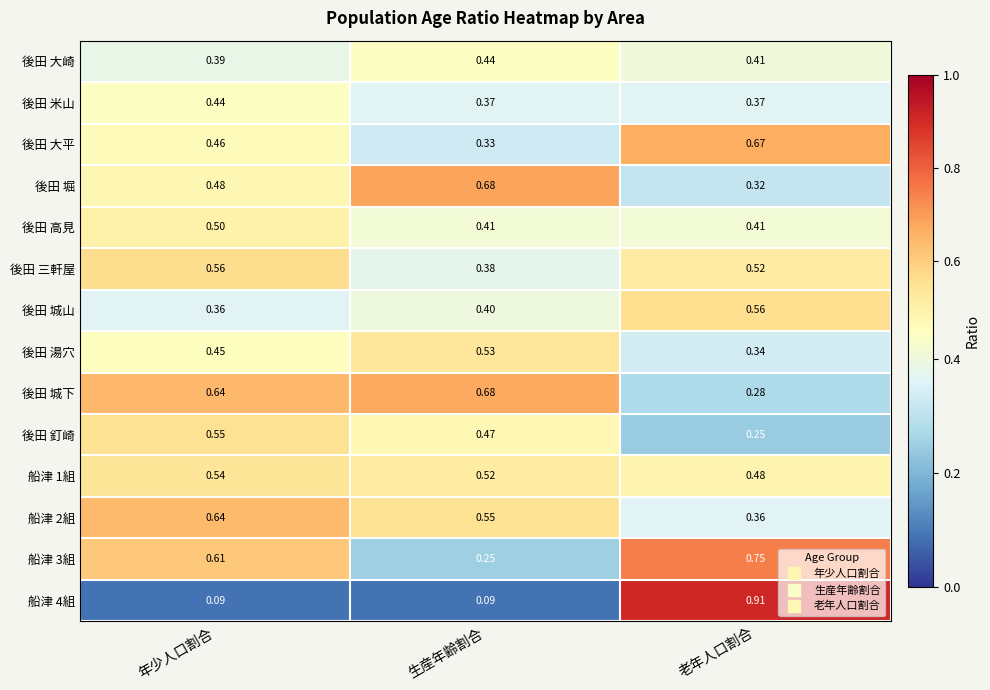

At which category is the sum across all series the highest?

年少人口割合